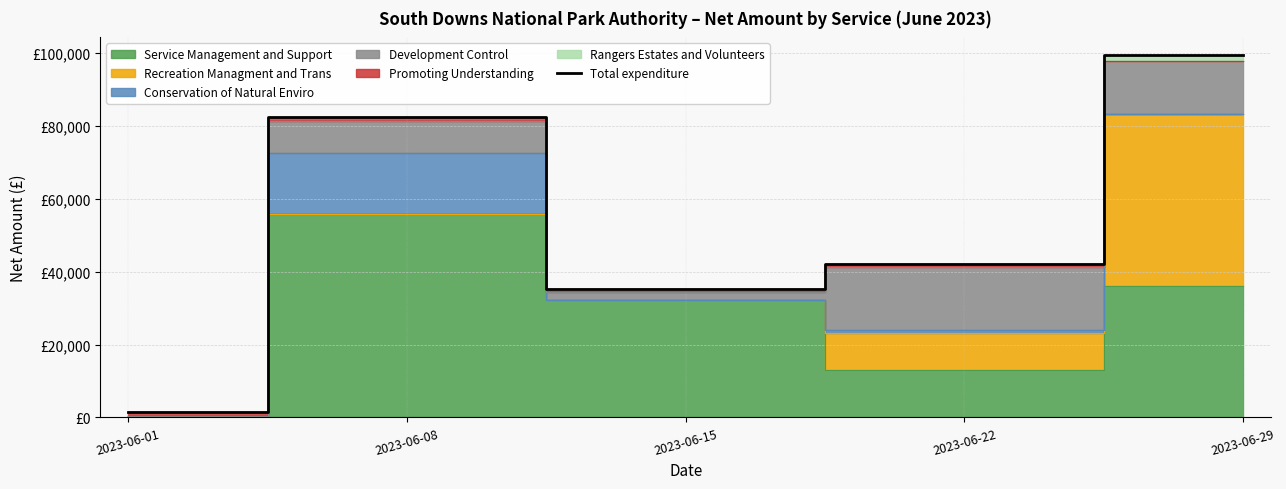

Rank the categories by value from lowest to highest.

2023-06-01, 2023-06-15, 2023-06-22, 2023-06-08, 2023-06-29